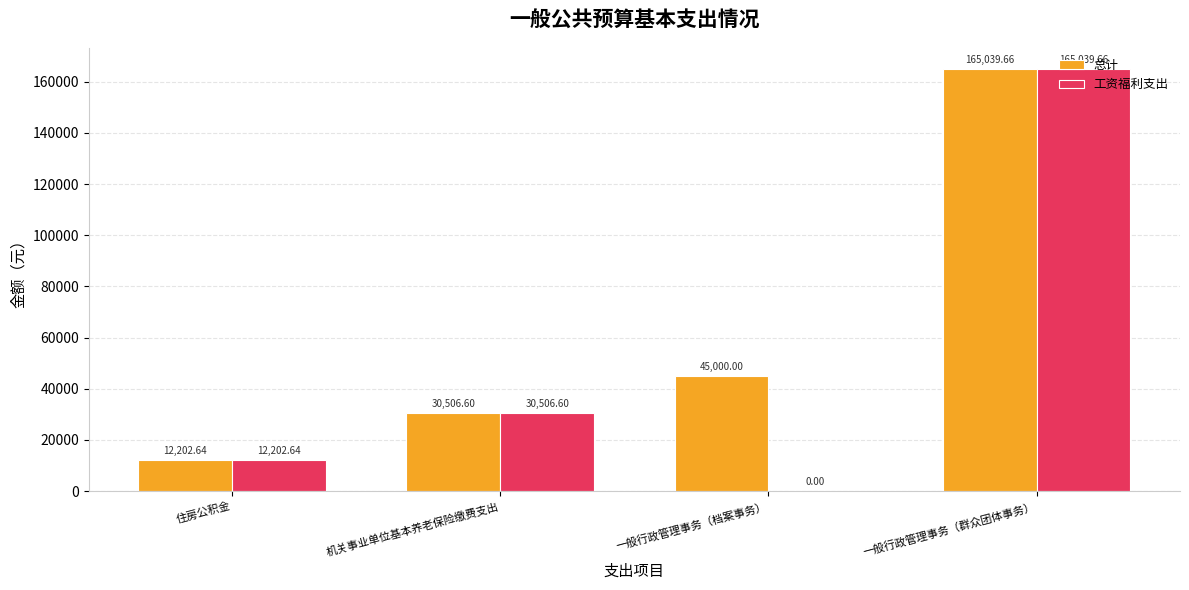

Is the value of 工资福利支出 at 一般行政管理事务（档案事务） greater than the value of 总计 at 机关事业单位基本养老保险缴费支出?

No